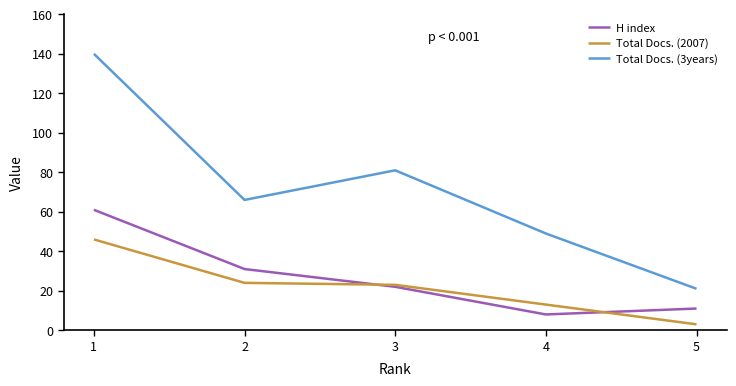

Does the chart display data point markers on the line(s)?

No